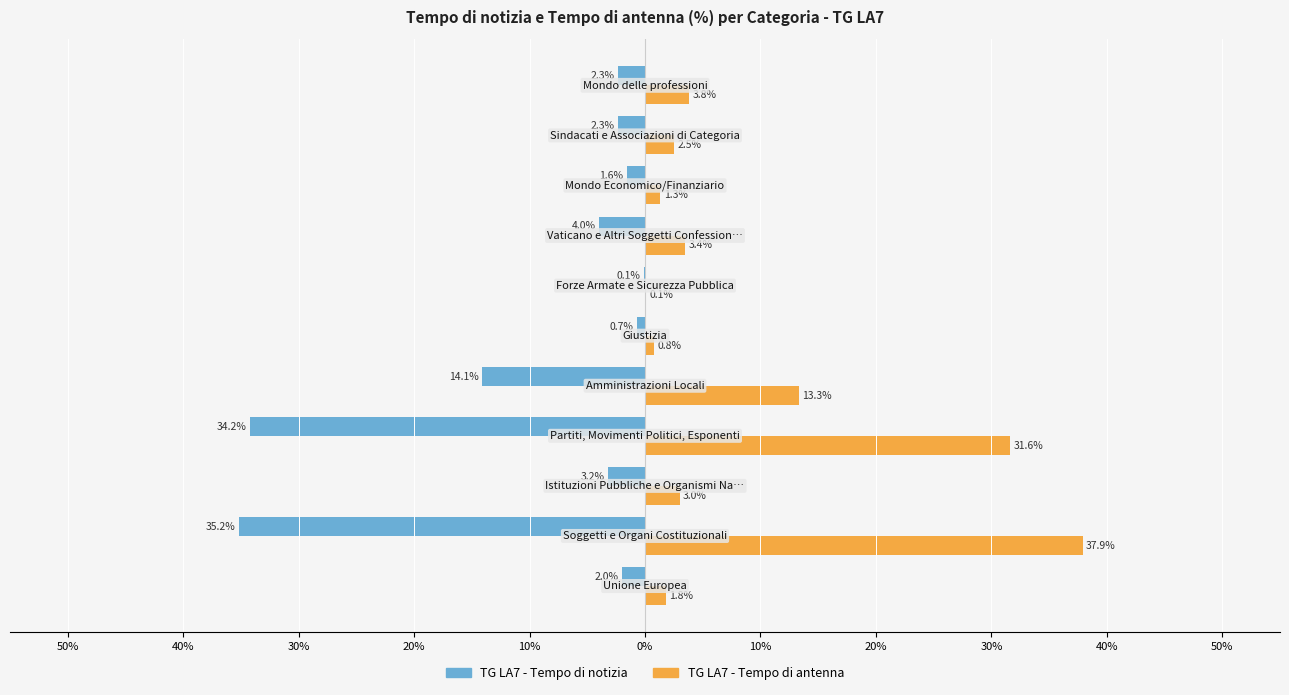

What are all the series names shown in the legend?

TG LA7 - Tempo di notizia, TG LA7 - Tempo di antenna